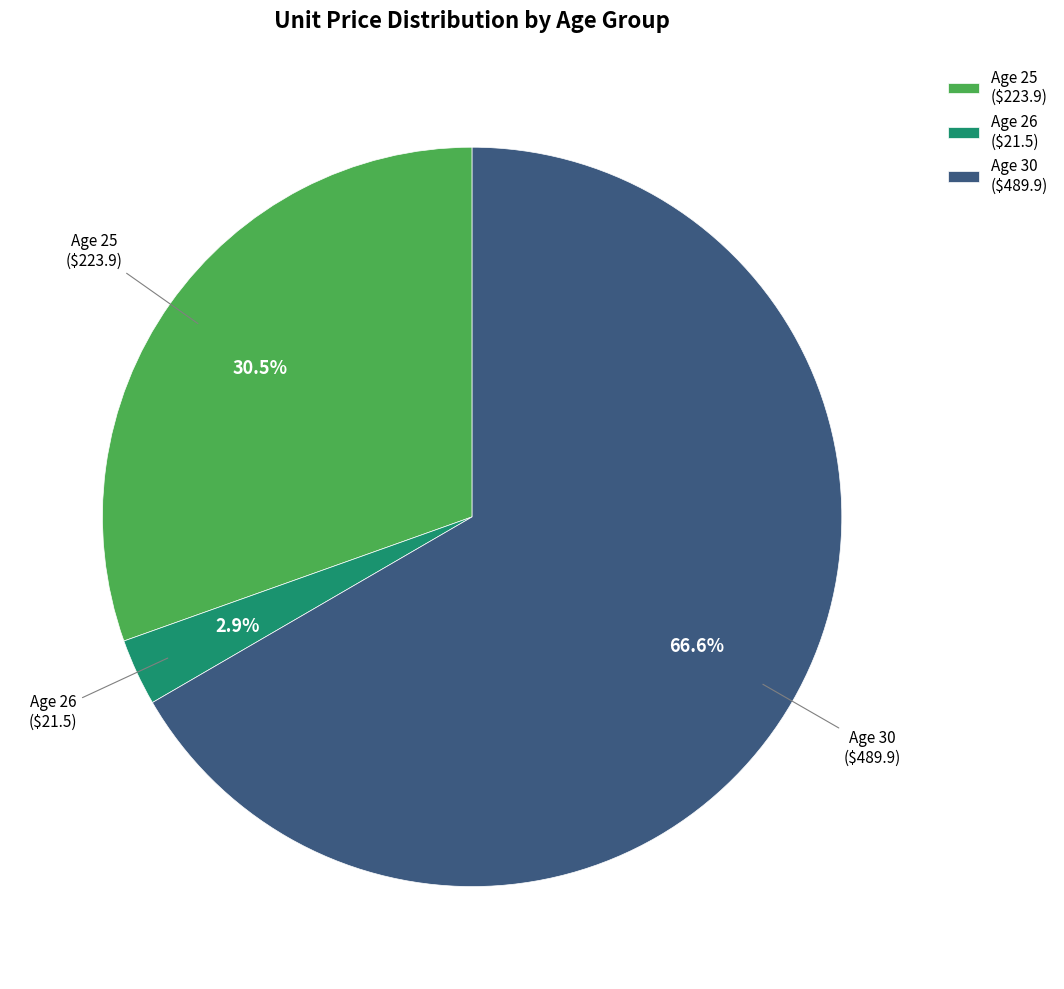

What is the majority slice?

Age 30